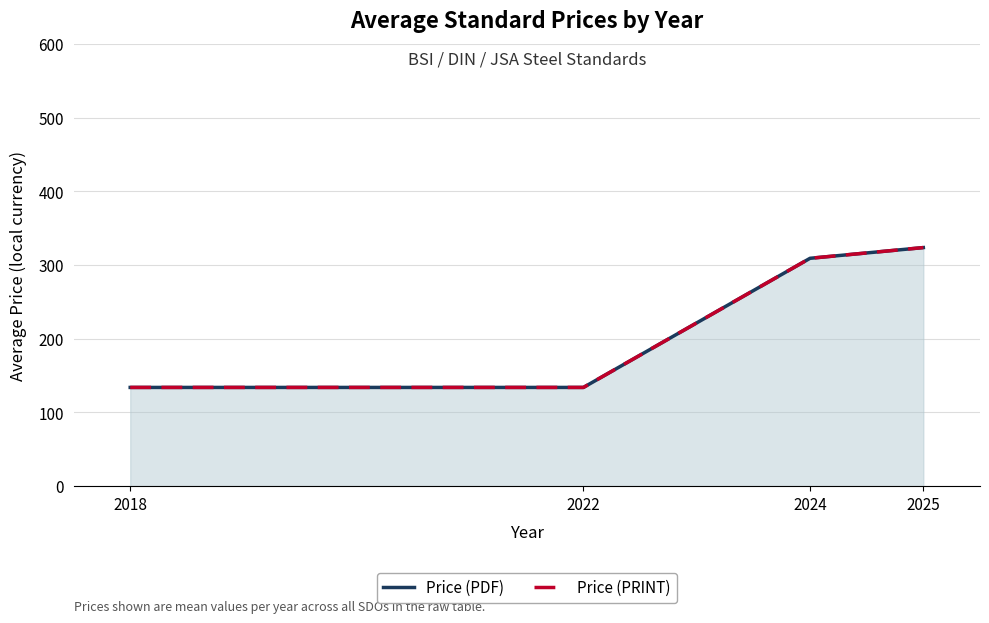

What is the sum of all Price (PDF) values?

901.0